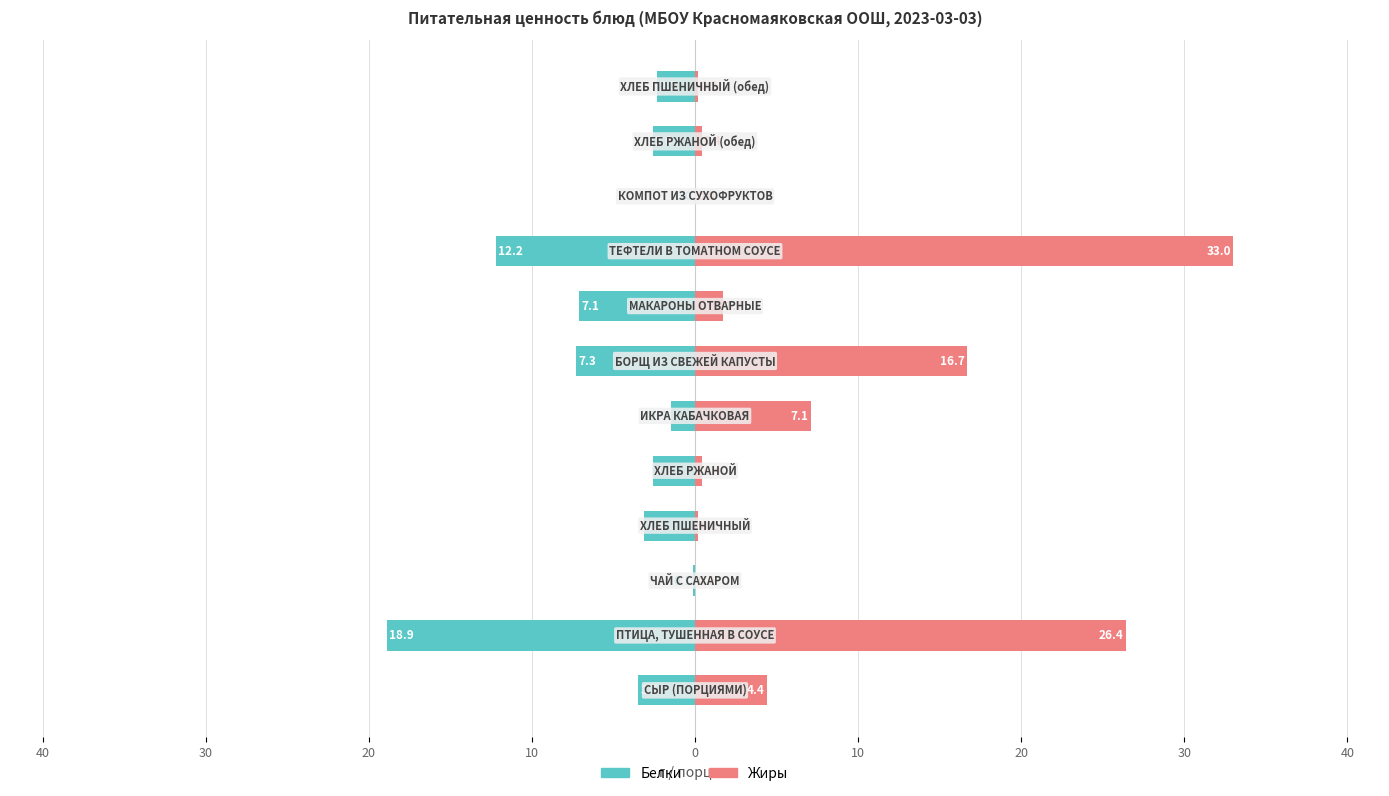

What is the minimum value shown in the chart?

-18.9